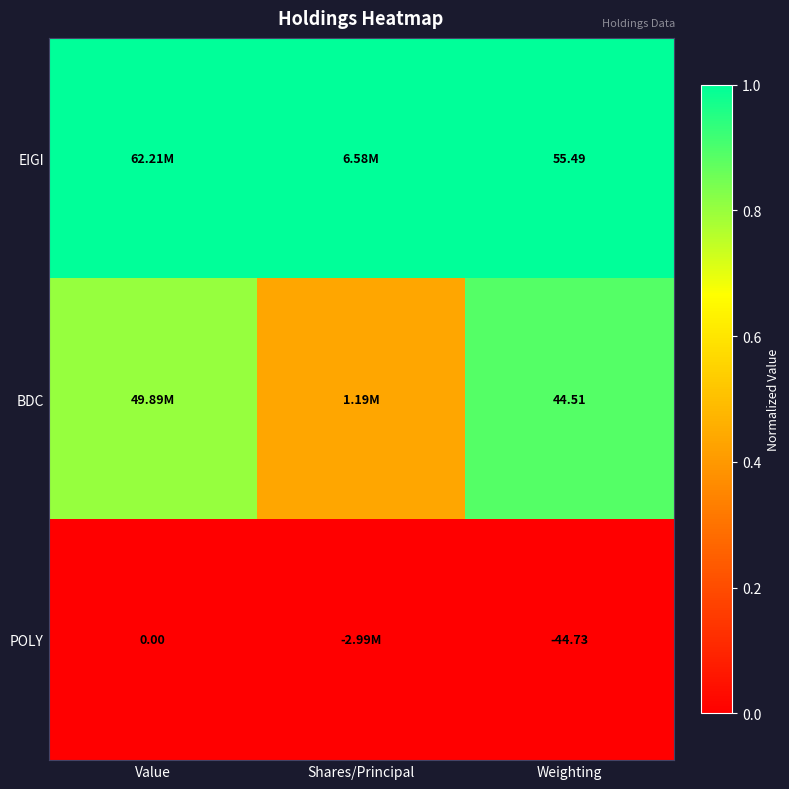

Which series changed the most between Shares/Principal and Weighting?

BDC